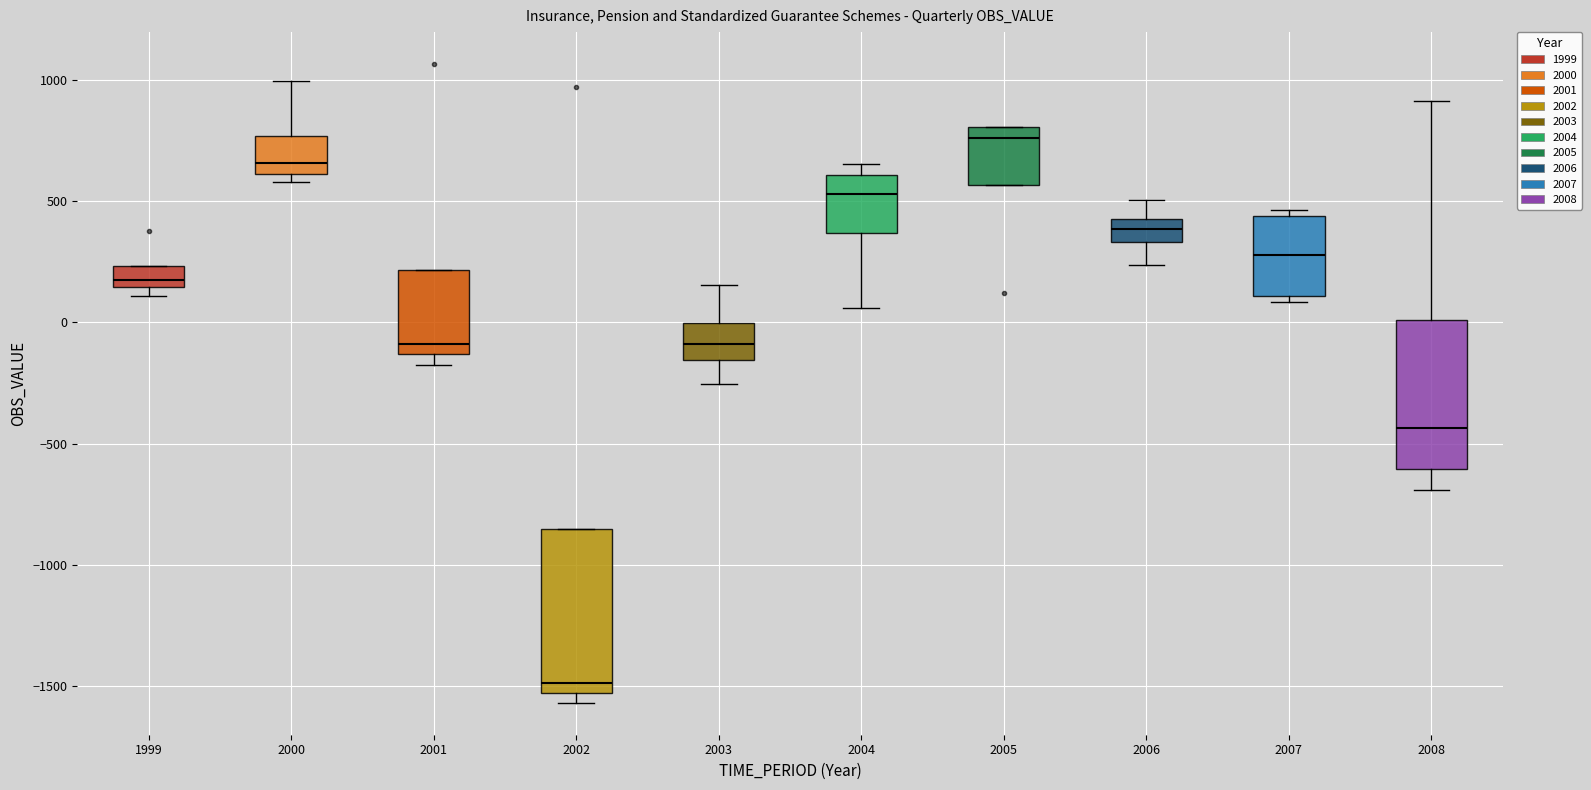

Which box's median line is the highest?

2005